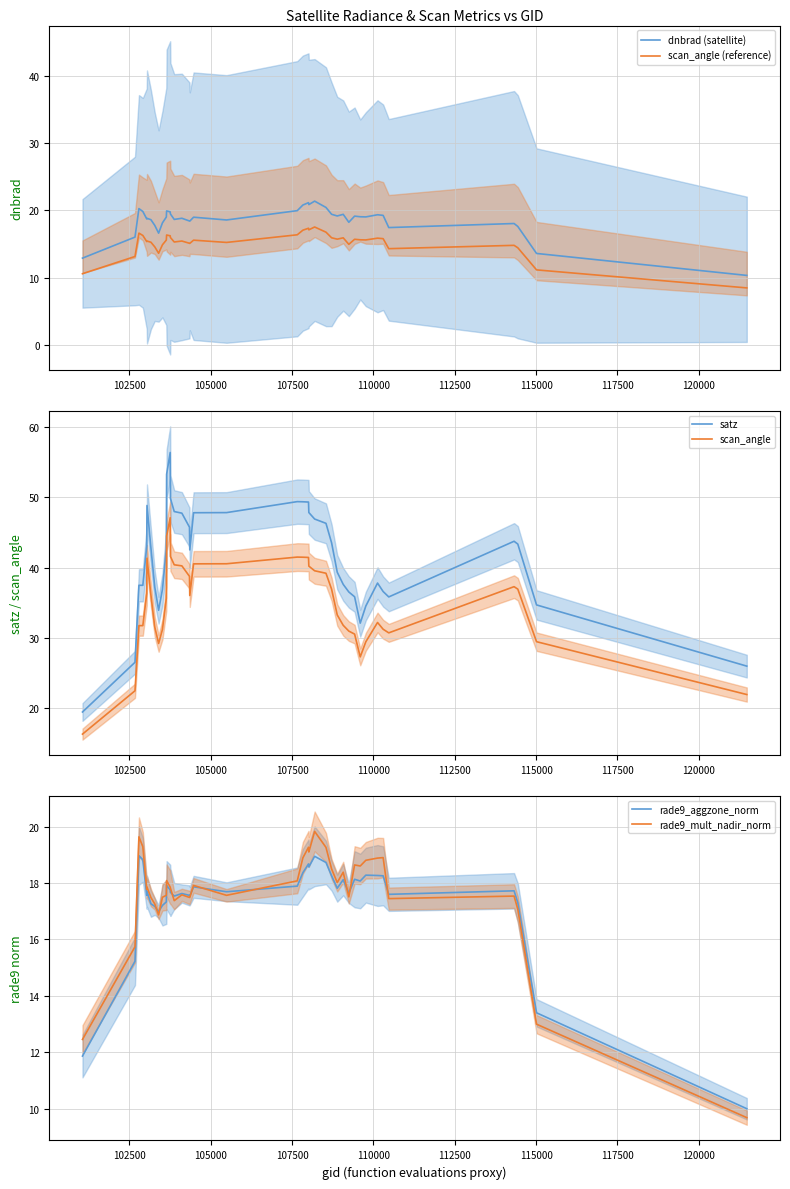

True or false: scan_angle (reference) and dnbrad (satellite) cross at least once.

False